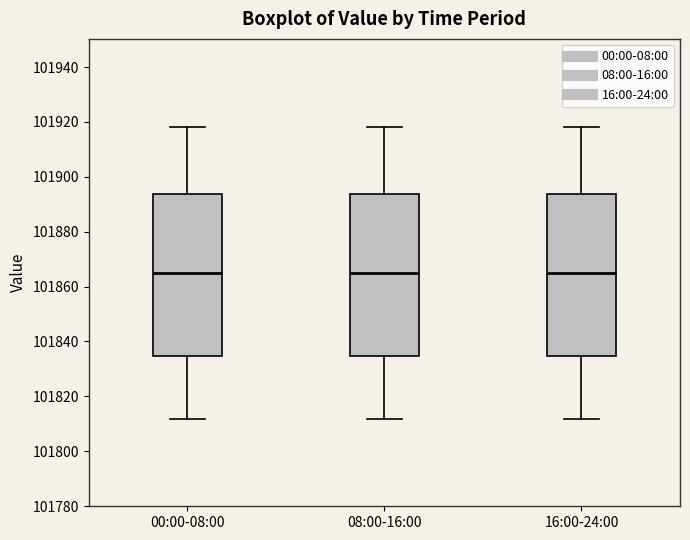

Reading left to right, transcribe this box plot: for each box, give where its median line is, the range the box spans, and where its two whiskers end, as read against the y-axis. The values are not printed on the chart, so give them approximately, as read against the axis.

00:00-08:00: median 101866, box 101834 to 101894, whiskers 101812 to 101918
08:00-16:00: median 101866, box 101834 to 101894, whiskers 101812 to 101918
16:00-24:00: median 101866, box 101834 to 101894, whiskers 101812 to 101918